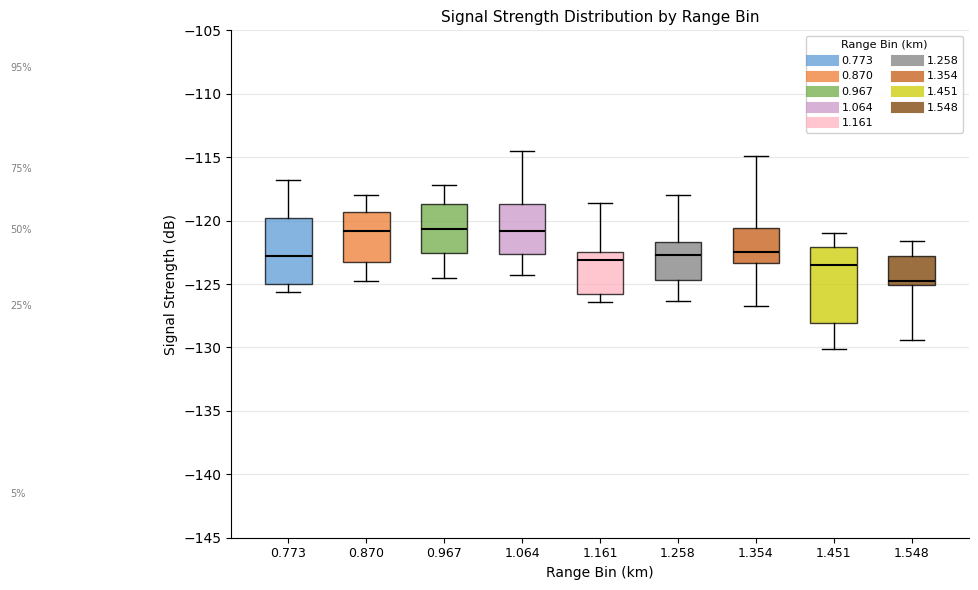

Comparing the boxes themselves (not the whiskers), which one is the tallest?

1.451